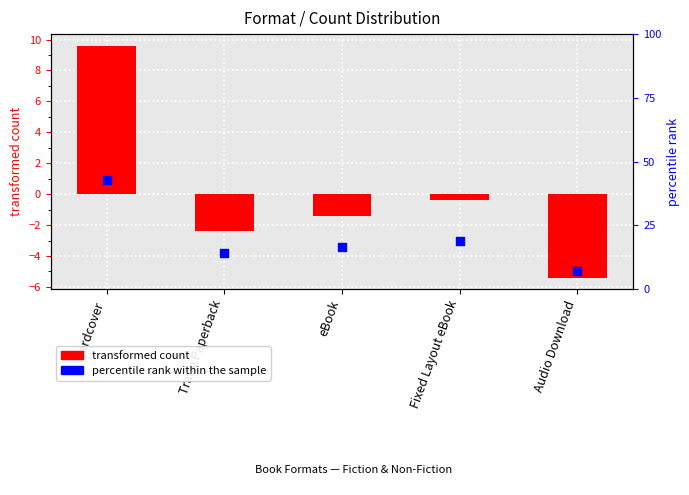

Is the value of percentile rank within the sample at Audio Download greater than the value of transformed count at eBook?

Yes